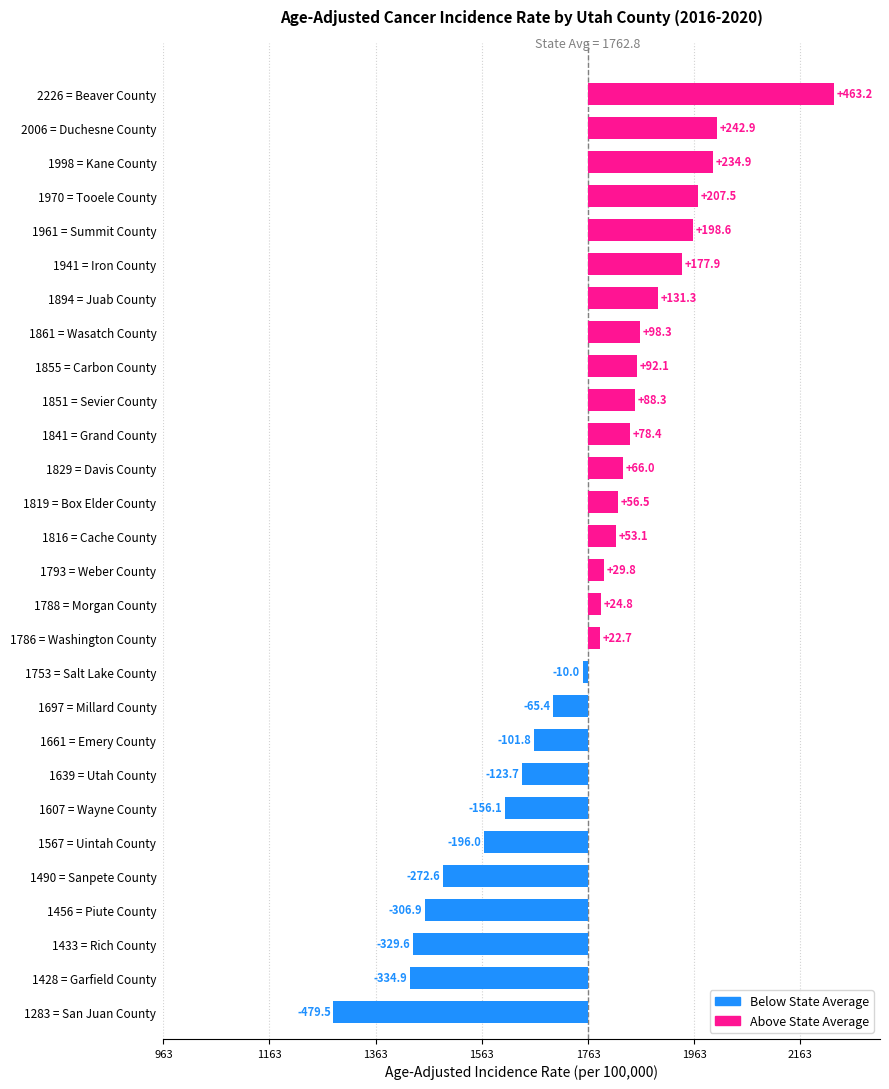

Are the bars horizontal?

Yes